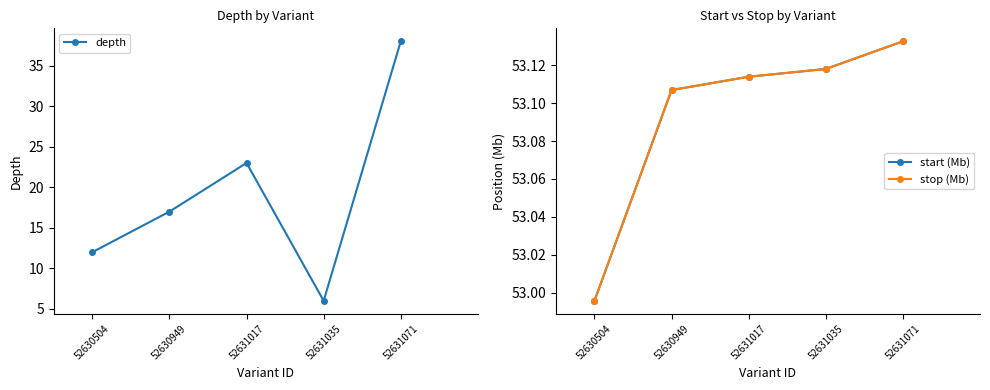

At which category does depth reach its first local valley?

52631035